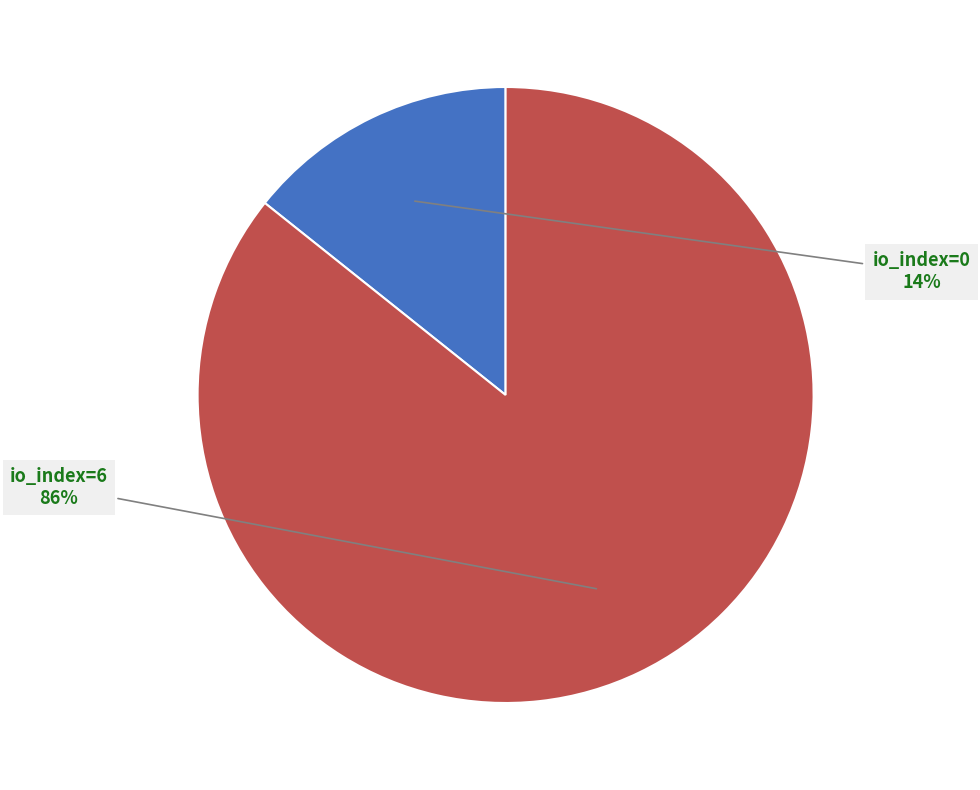

To the nearest percent, what is the average slice percentage?

50%